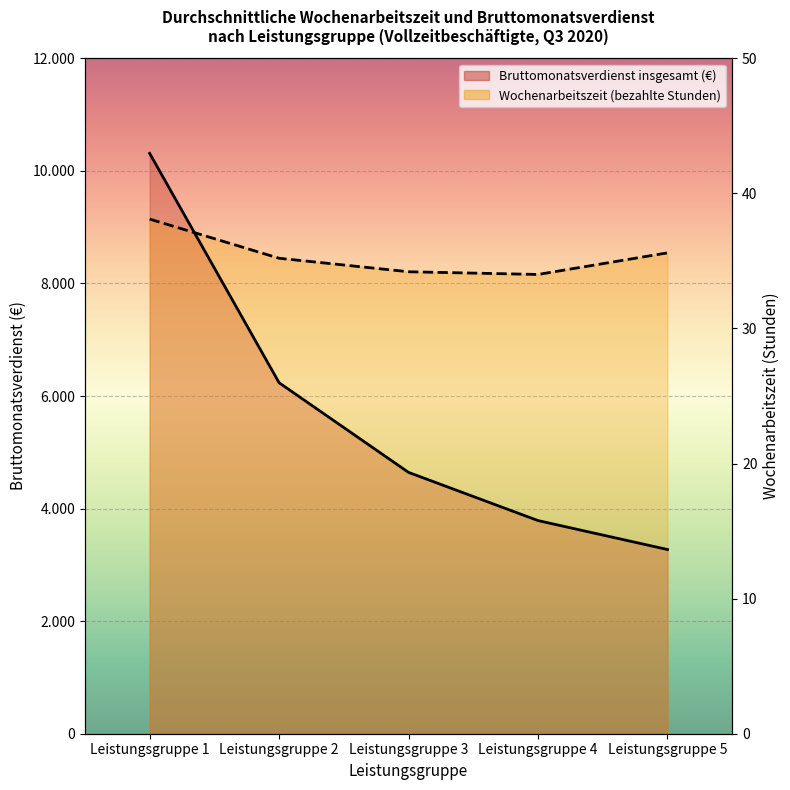

What is the total value across all series at Leistungsgruppe 3?

12851